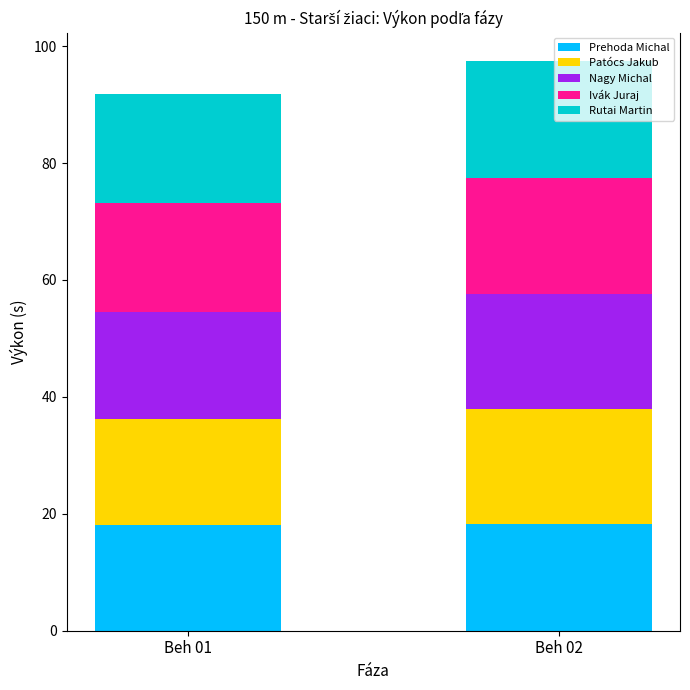

The value of Prehoda Michal at Beh 02 is 4.2. True or false?

False